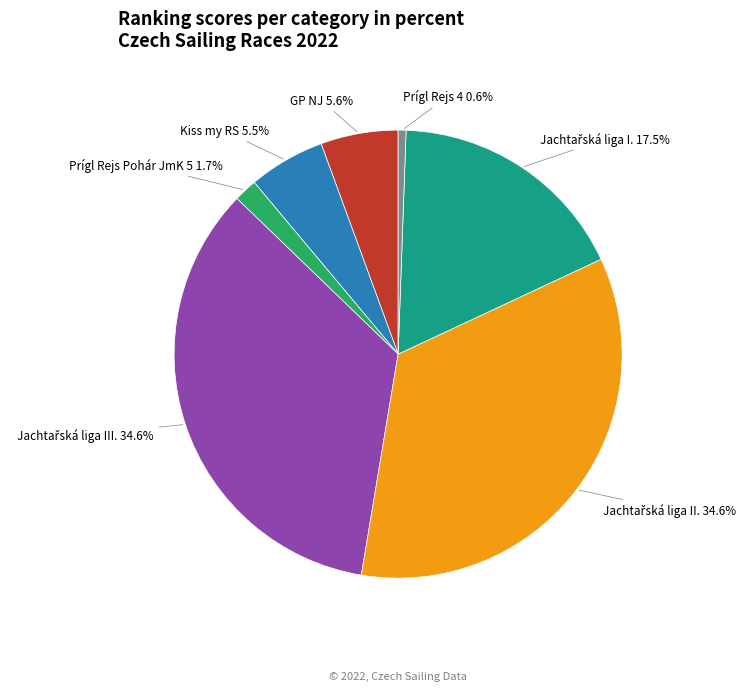

Which category has the smallest portion of the pie?

Prígl Rejs 4